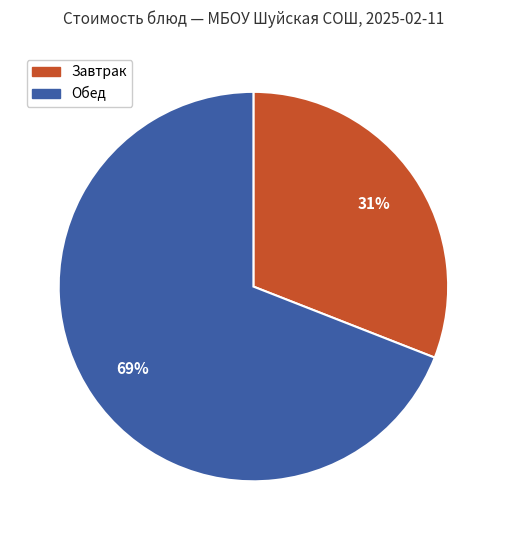

Approximately how many times larger is the value at Завтрак compared to Обед?

0.4